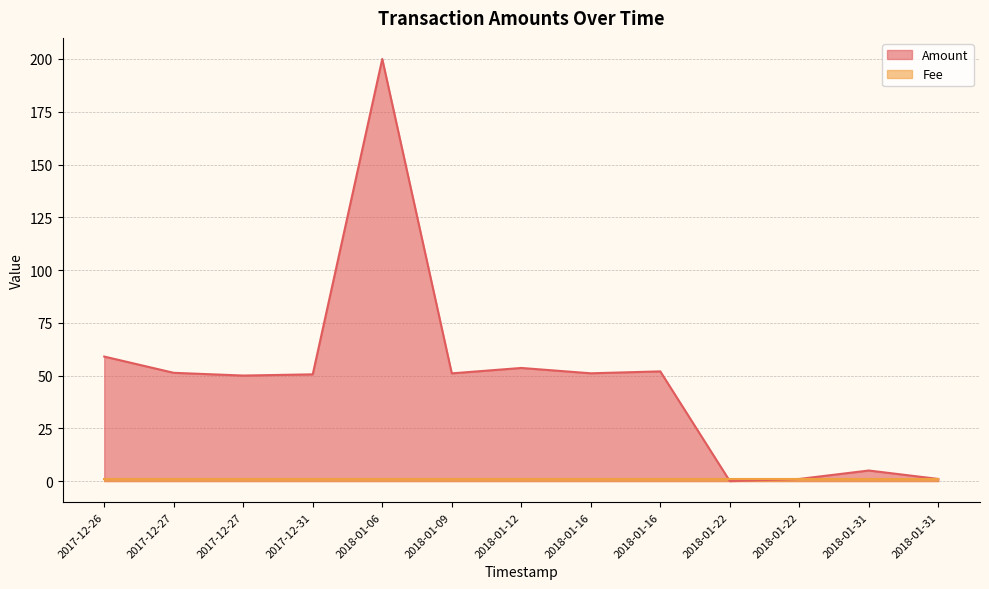

The value at 2018-01-31 is 5.0. True or false?

True